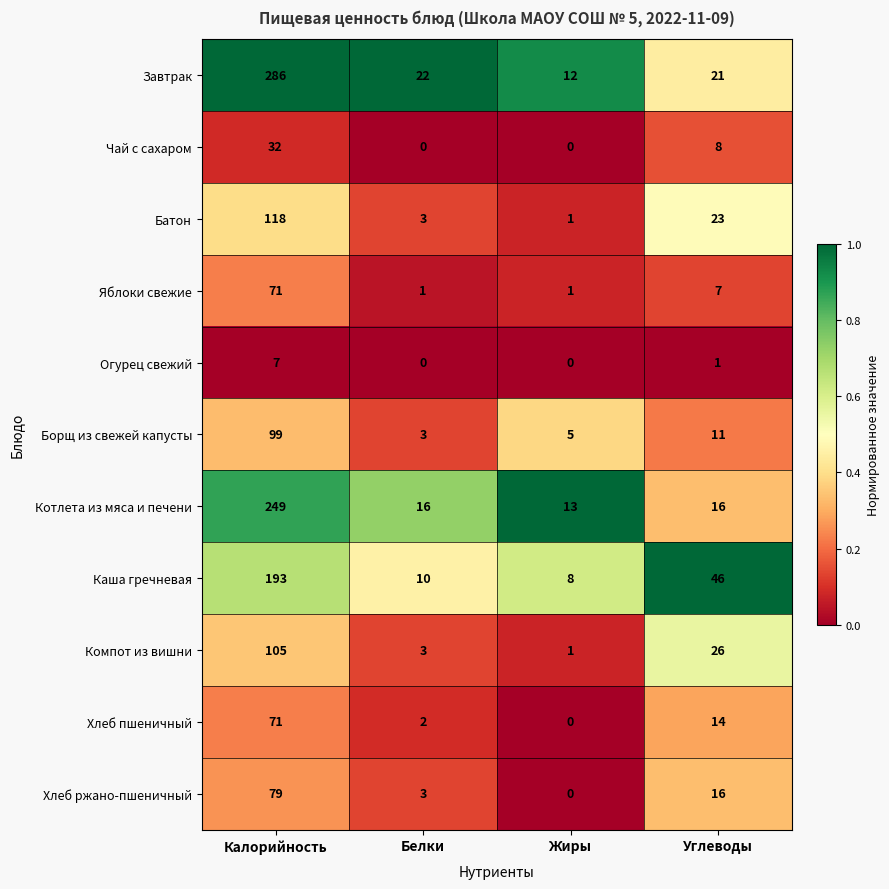

True or false: Компот из вишни has a value of 1 at Жиры.

True